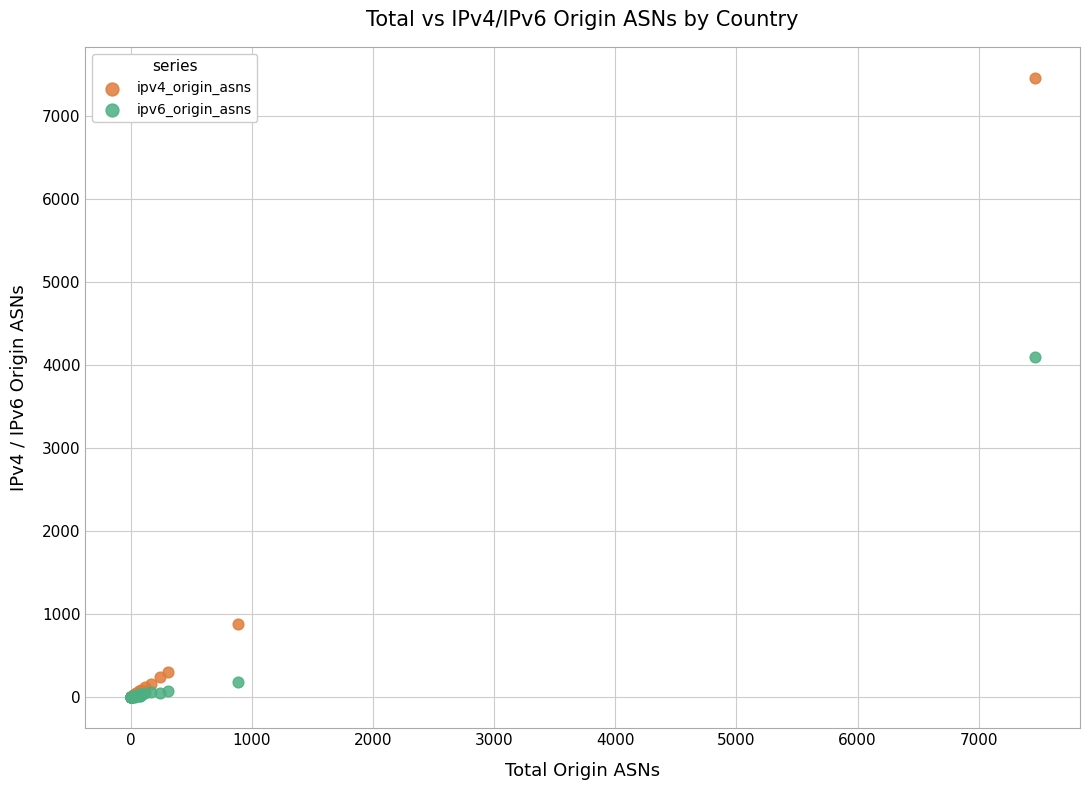

Across all series, what Y value is closest to 3727?

4095